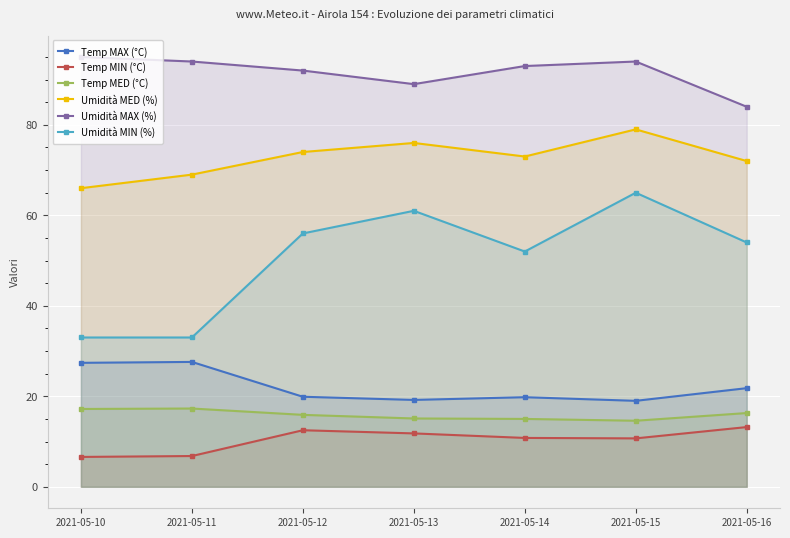

At which label does Temp MED (°C) first exceed 15?

2021-05-10